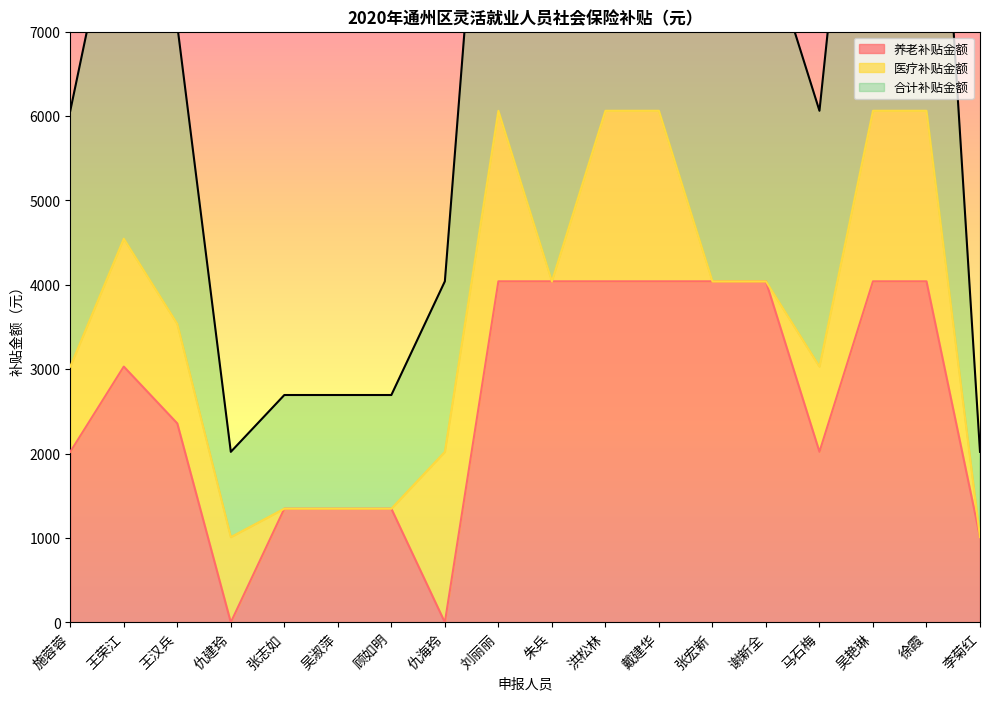

Read the 养老补贴金额 value at 谢新全.

4041.6